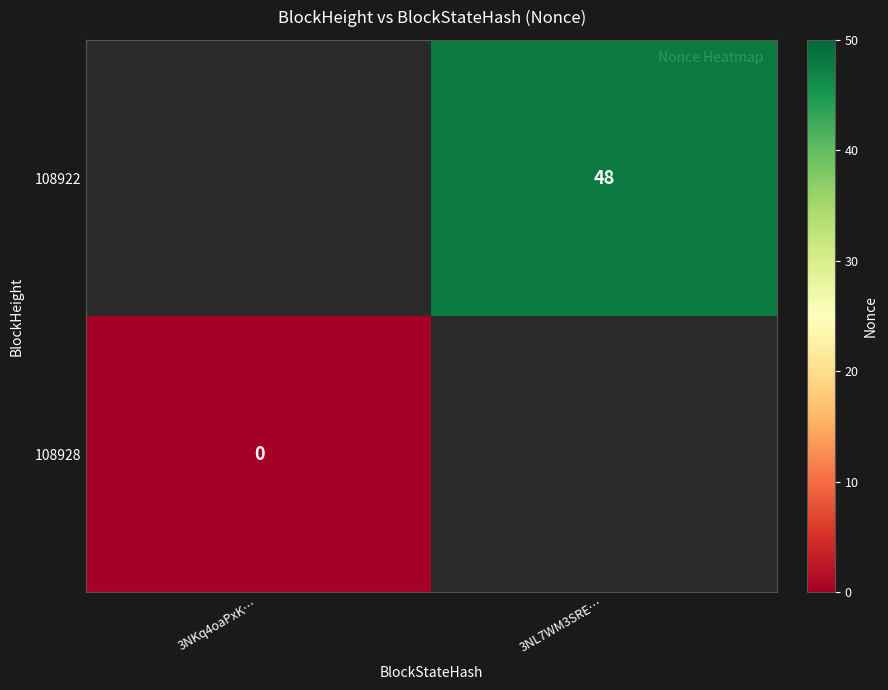

The value of 108922 at 3NL7WM3SRE… is 48. True or false?

True